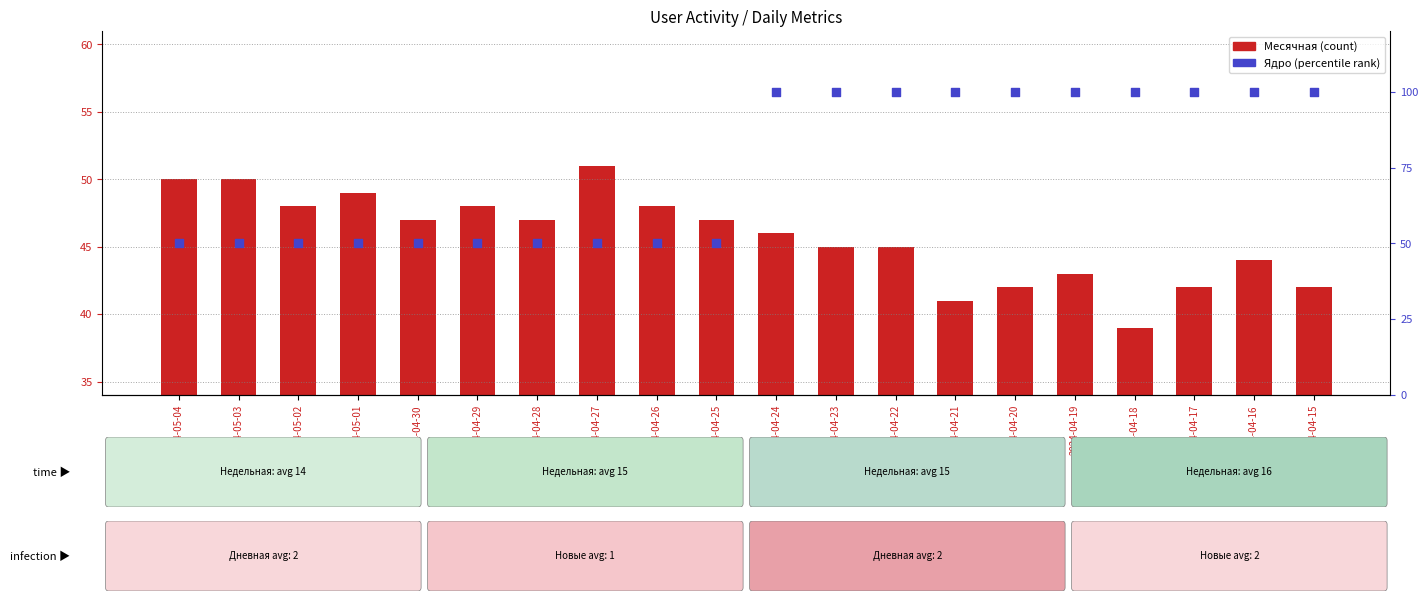

Which series contains the lowest Y value?

Месячная